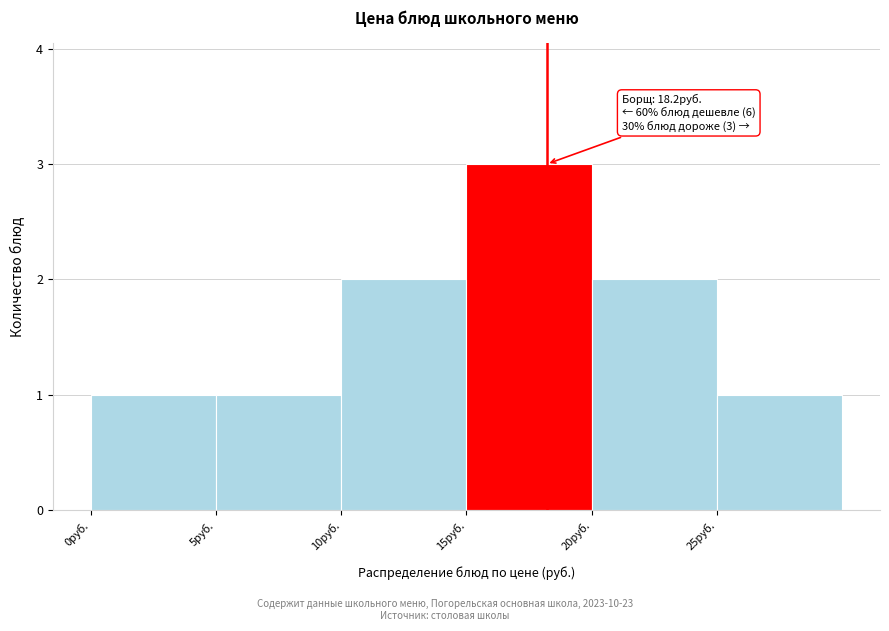

Which range on the x-axis has the tallest bar?

15 to 20